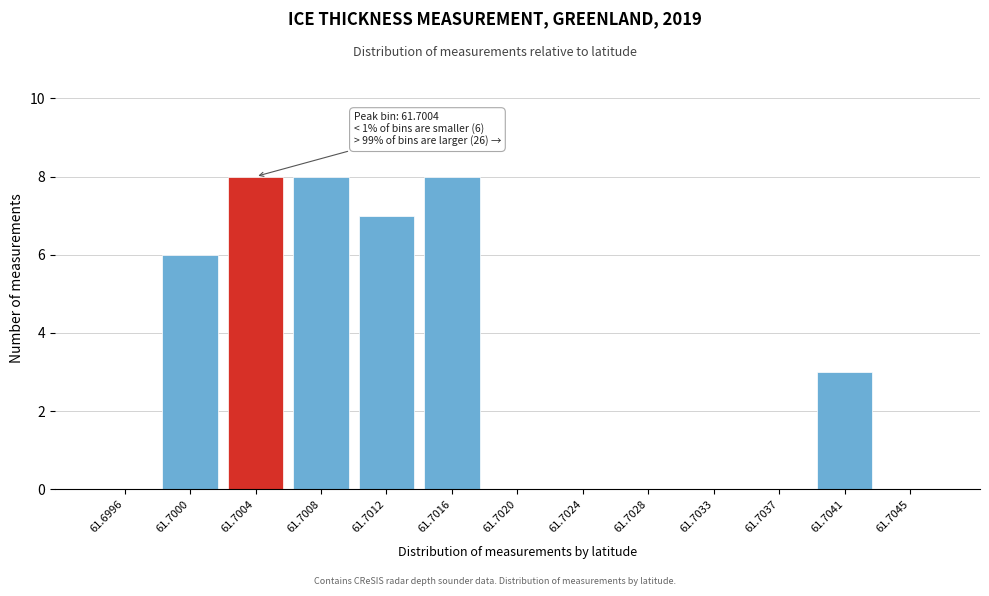

Reading left to right, extract all data points from this chart.

61.6996=0	61.7000=6	61.7004=8	61.7008=8	61.7012=7	61.7016=8	61.7020=0	61.7024=0	61.7028=0	61.7033=0	61.7037=0	61.7041=3	61.7045=0